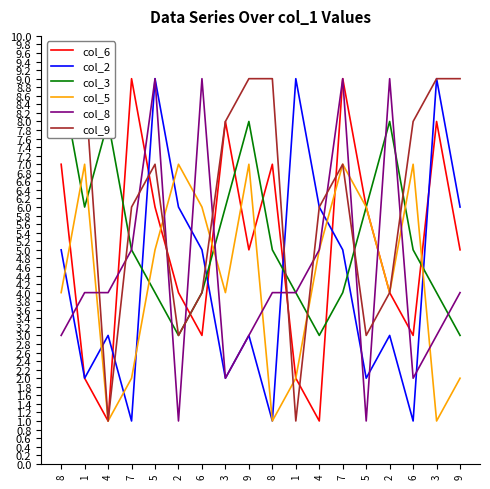

Is this an area chart (filled region under the line)?

No